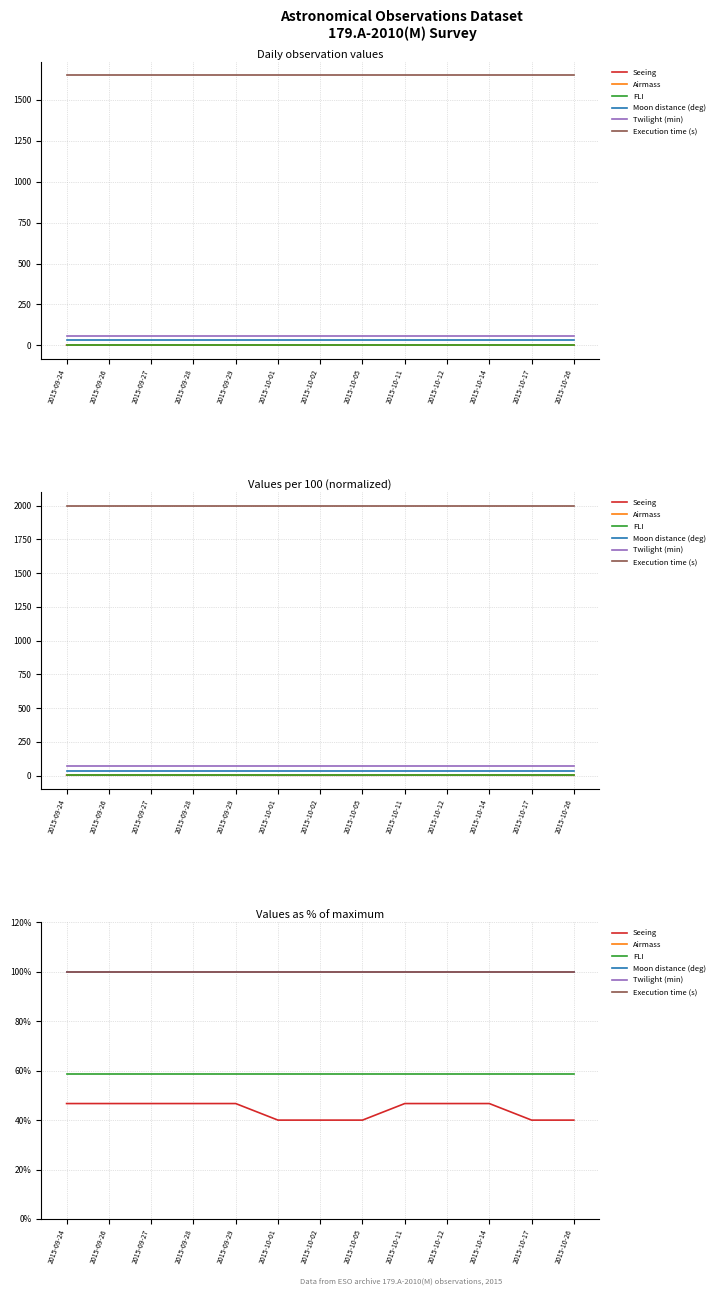

What is the difference between the highest and lowest values at 2015-10-02?

60.0